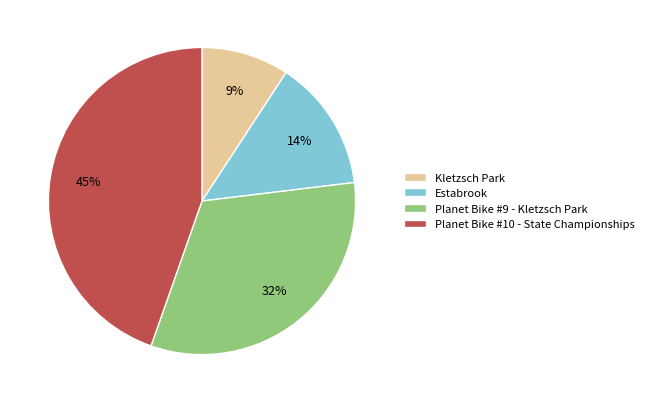

Count the number of slices in the pie.

4